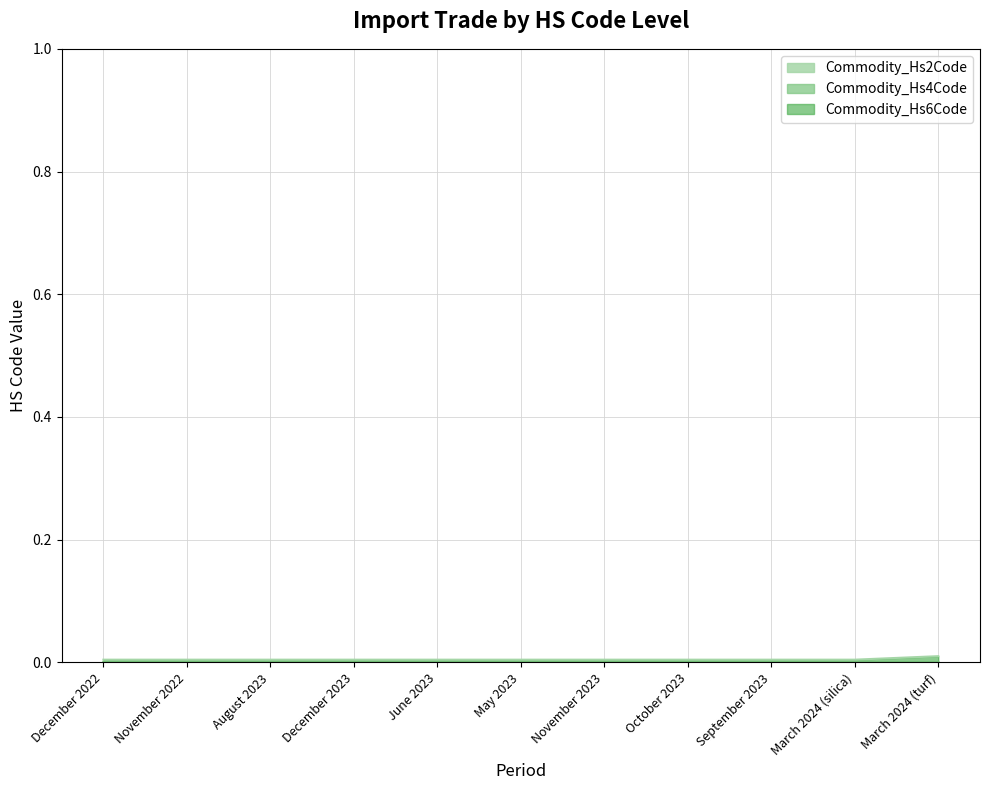

List the series in order of their peak value, highest first.

Commodity_Hs2Code, Commodity_Hs4Code, Commodity_Hs6Code